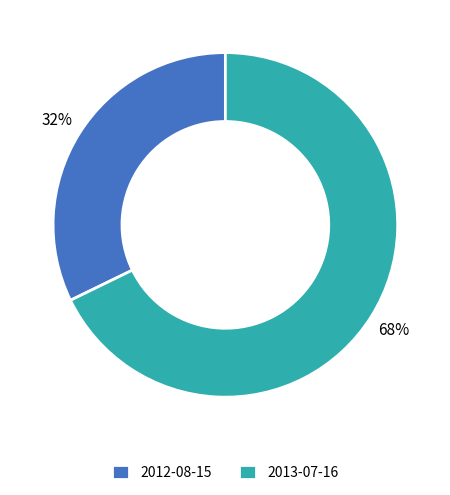

Combined, do 2013-07-16 and 2012-08-15 account for over 50%?

Yes